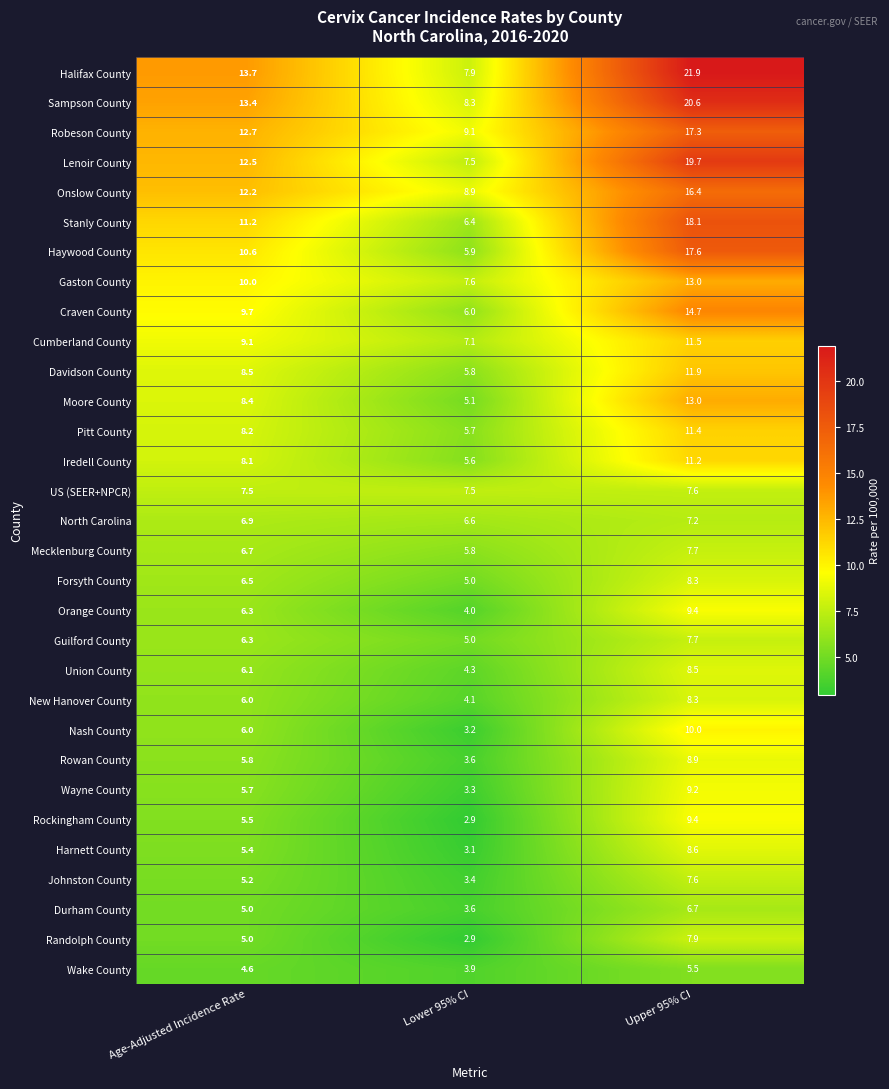

At which category does the chart reach its peak across all series?

Upper 95% CI